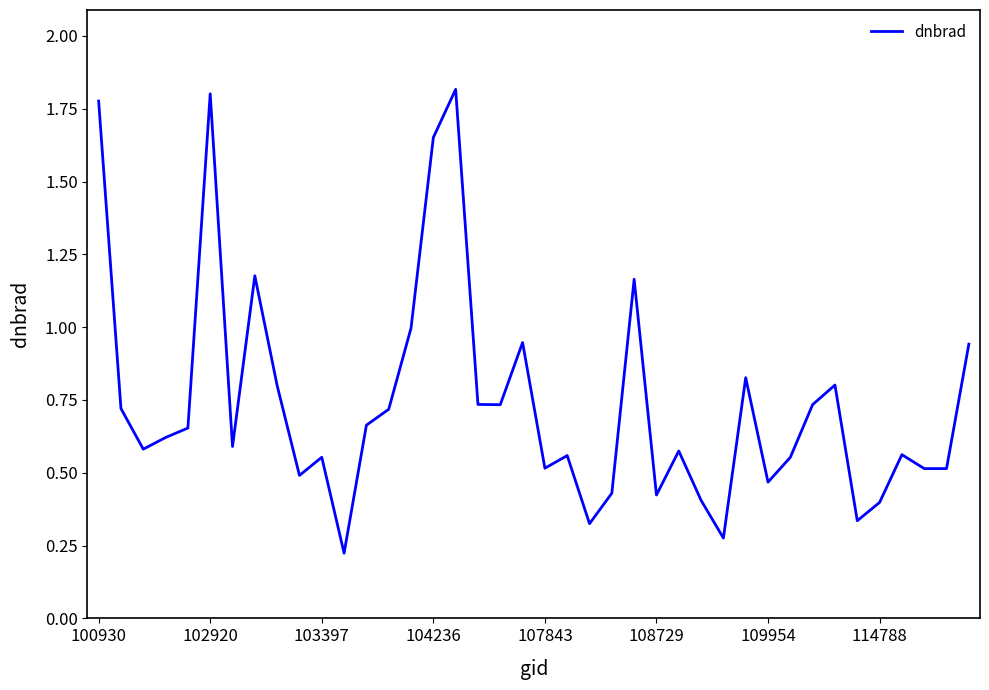

What is the difference between the maximum and minimum values?

1.6